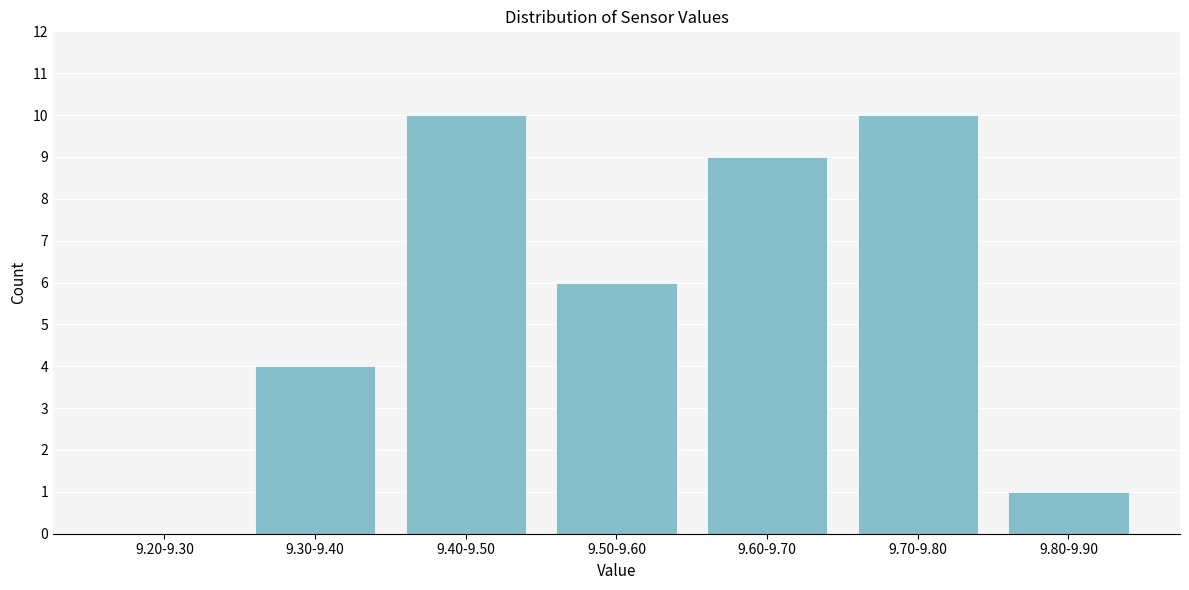

Reading right to left, transcribe all the data shown in this chart.

9.80-9.90=1	9.70-9.80=10	9.60-9.70=9	9.50-9.60=6	9.40-9.50=10	9.30-9.40=4	9.20-9.30=0